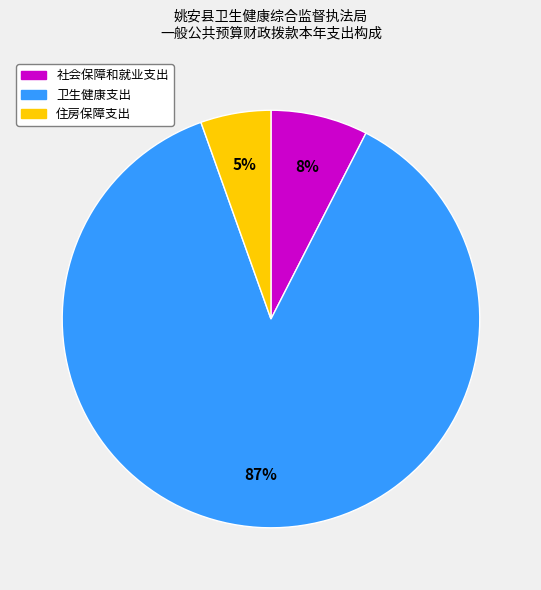

Is it true that 住房保障支出 is 5% of the pie?

True